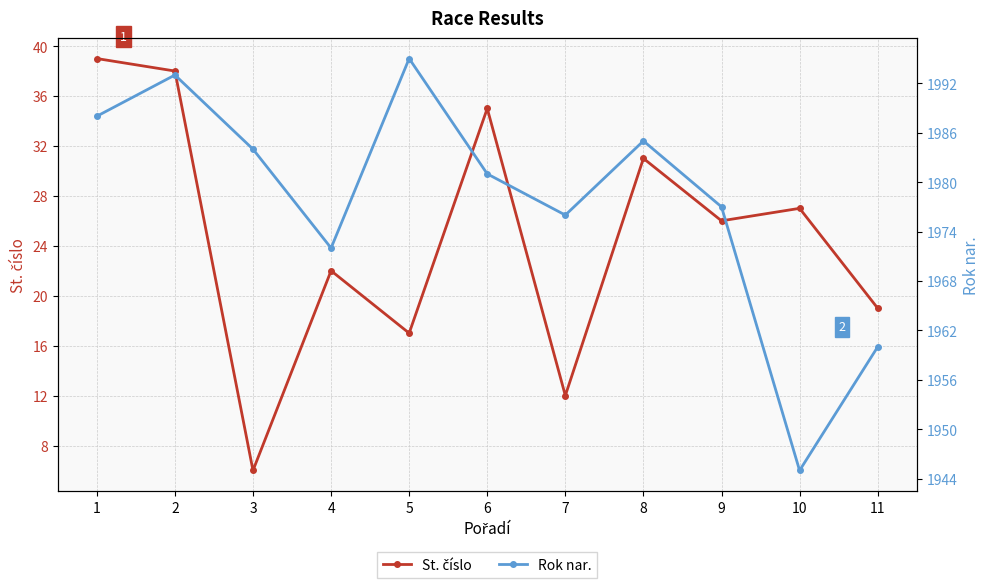

Does the chart have visible grid lines?

Yes